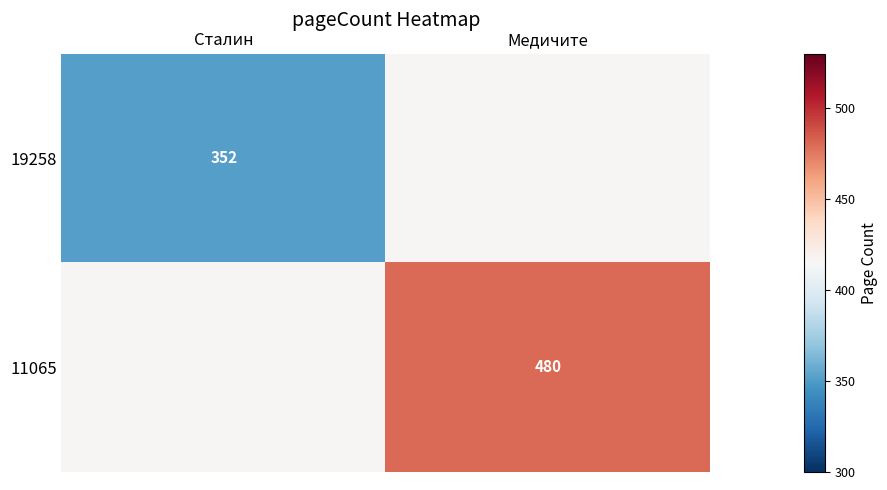

What is the difference between the highest and lowest values at Сталин?

64